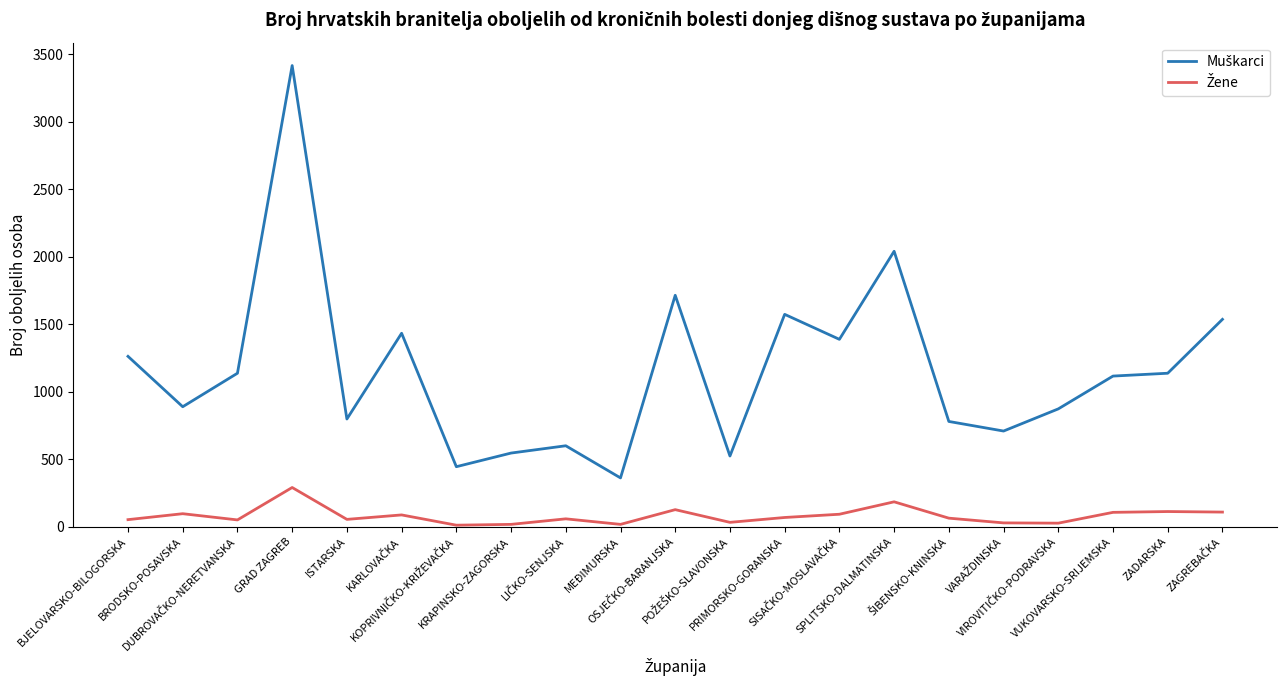

What is the maximum value shown in the chart?

3415